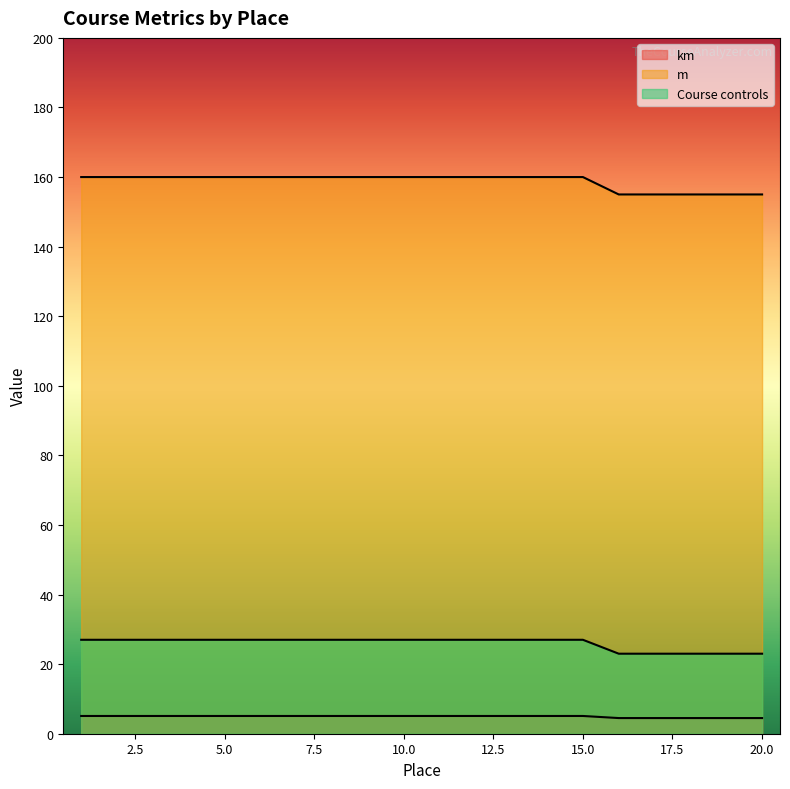

Rank the series by their maximum value, from highest to lowest.

m, Course controls, km